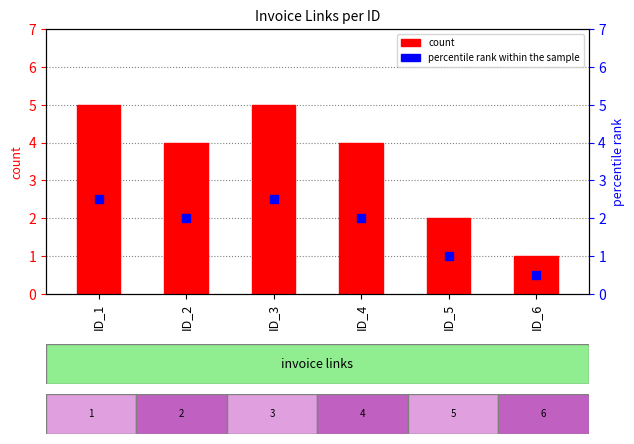

What is the total value across all series at ID_3?

7.5